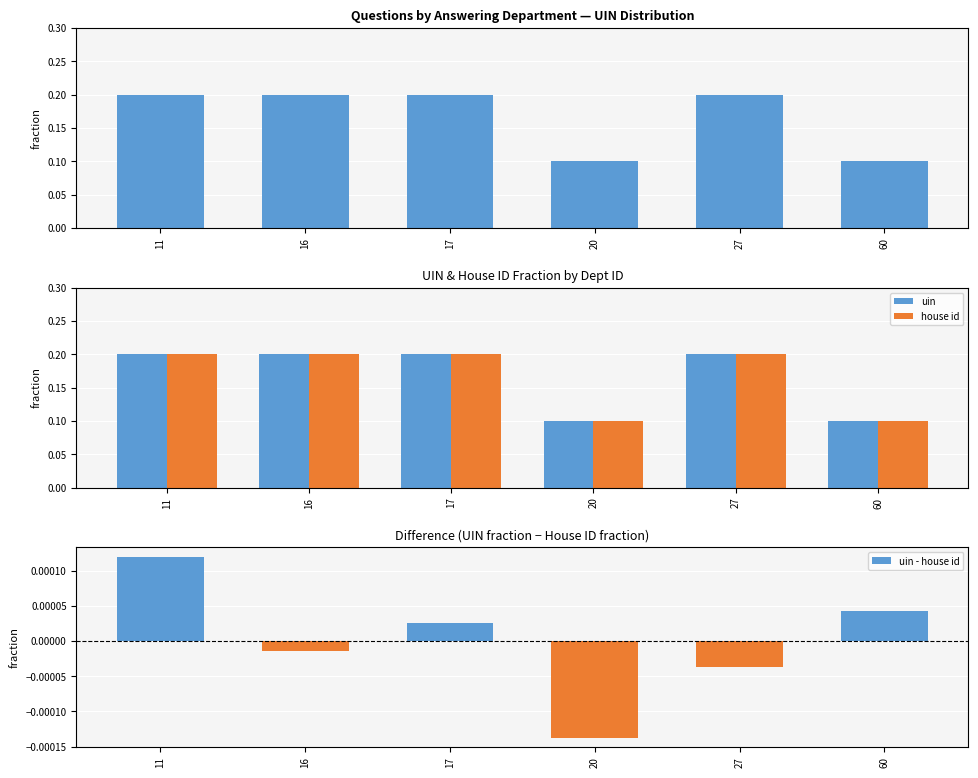

Which series has the largest range (max minus min)?

uin